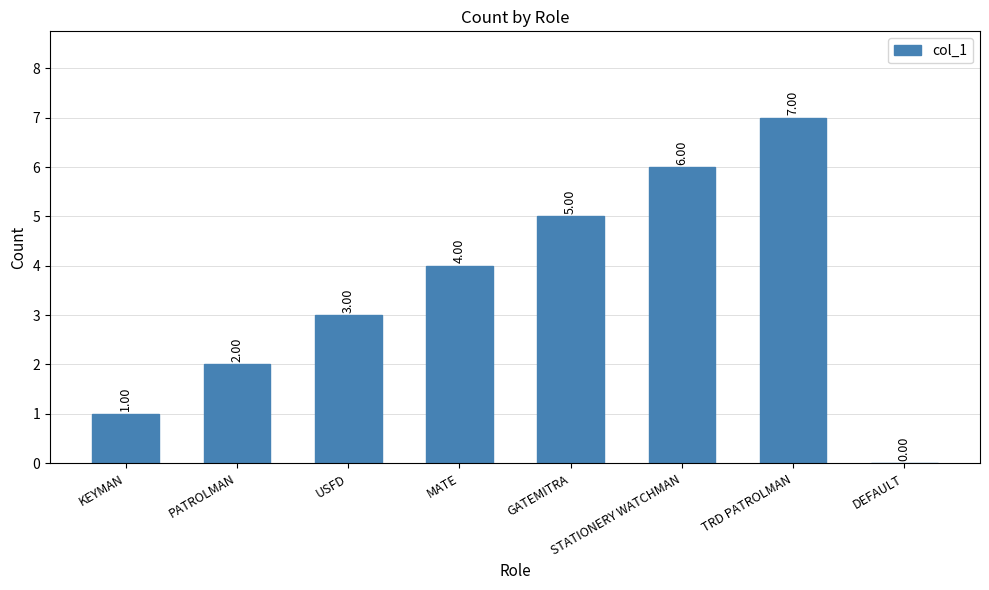

What is the sum of all values?

28